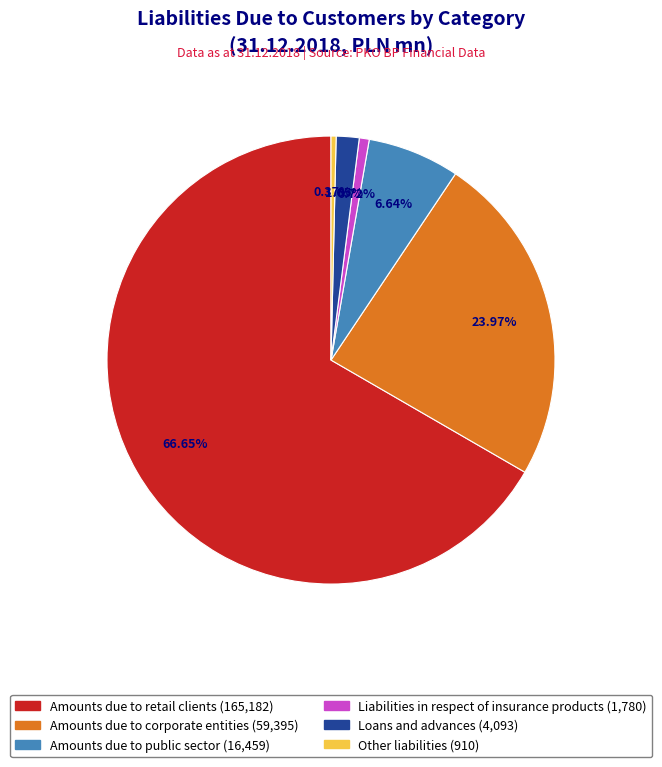

Is there any slice that represents more than half of the pie?

Yes